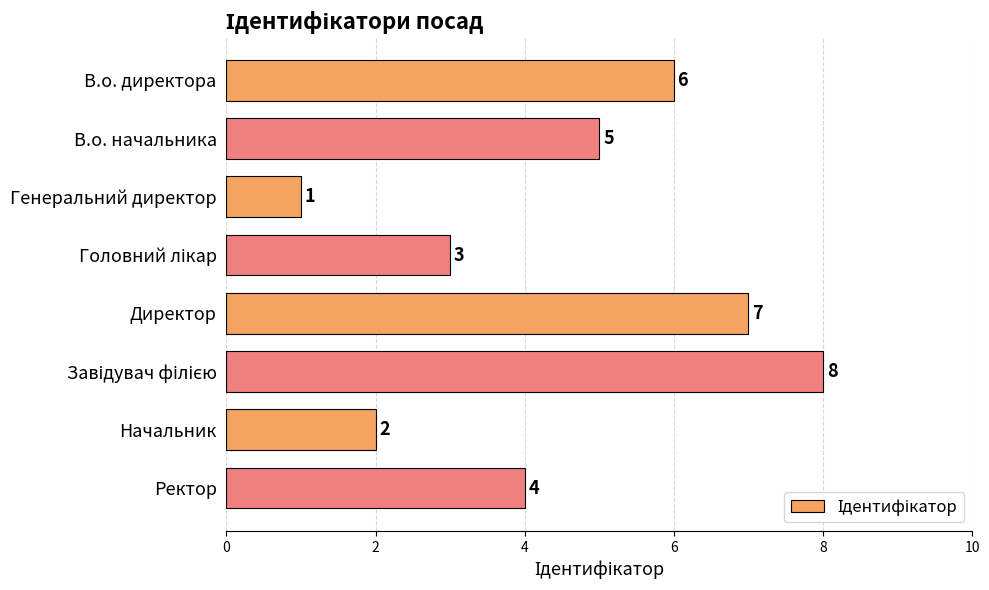

Is it true that the value at В.о. начальника is 5?

True